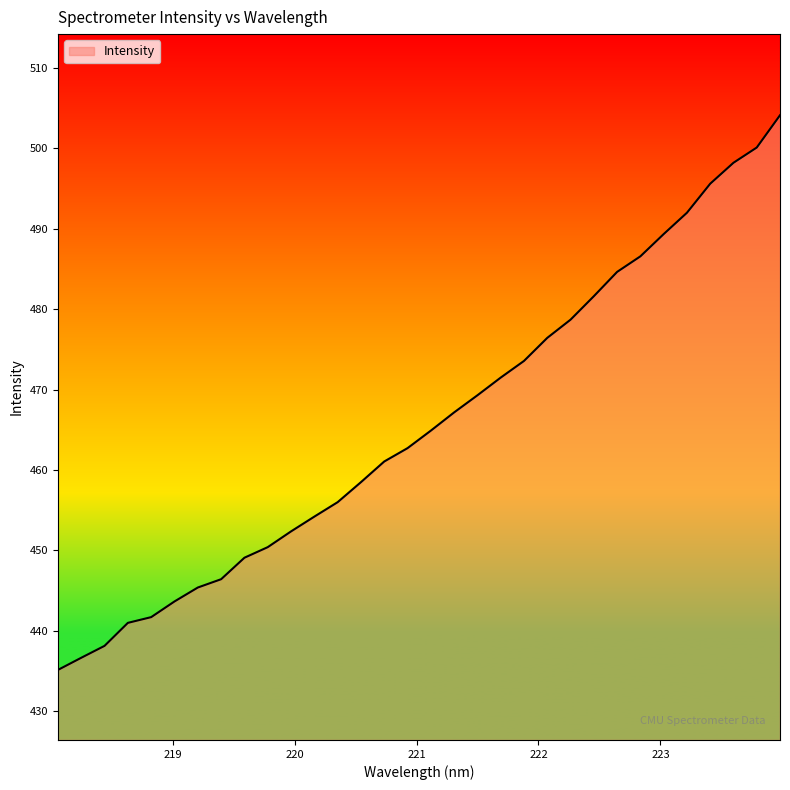

What is the minimum value shown in the chart?

435.2